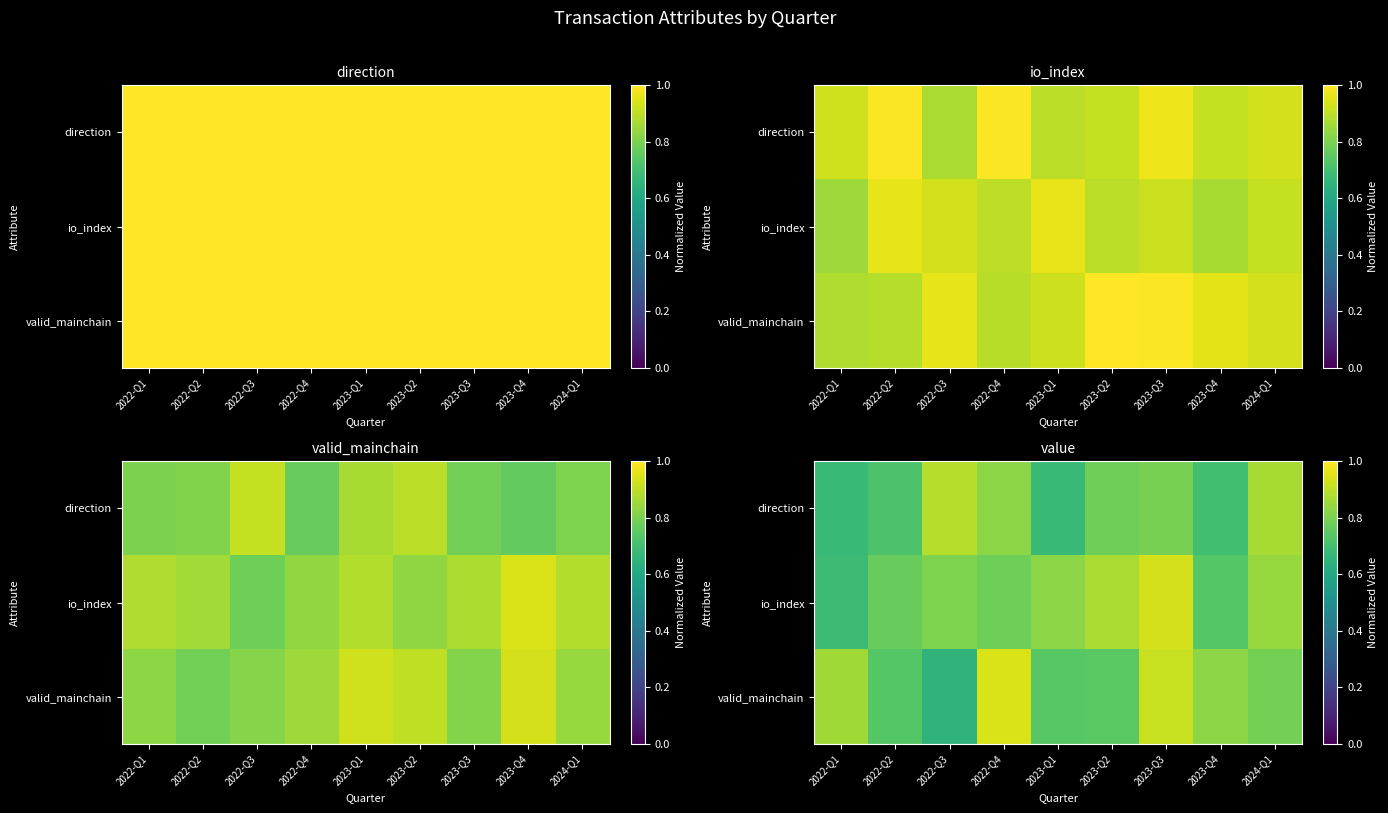

What is the spread (max minus min) of values at 2022-Q3?

0.2